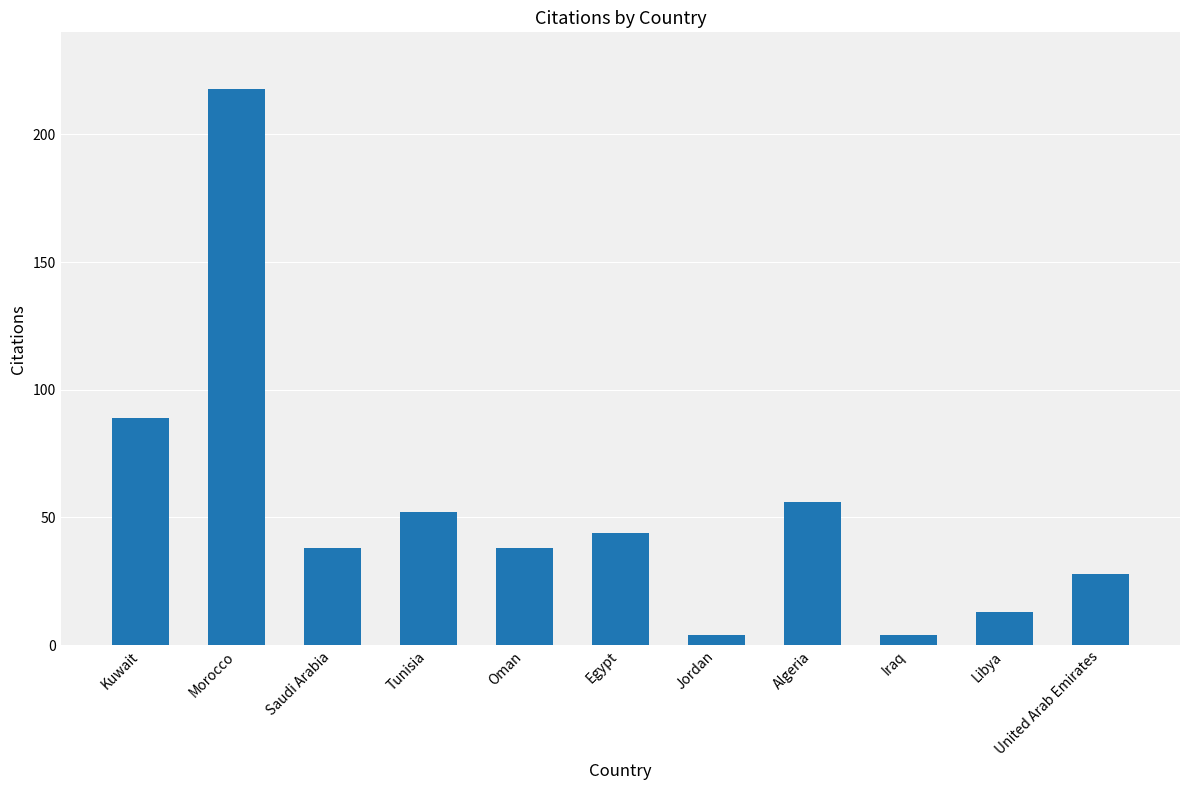

Which label corresponds to the largest value in the chart?

Morocco